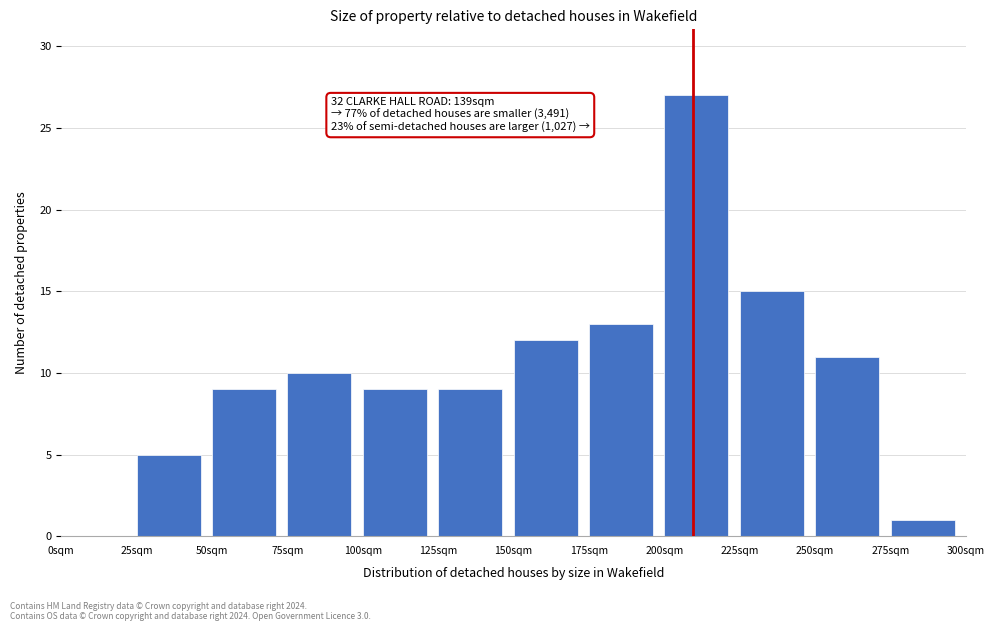

Which range on the x-axis has the tallest bar?

200 to 225